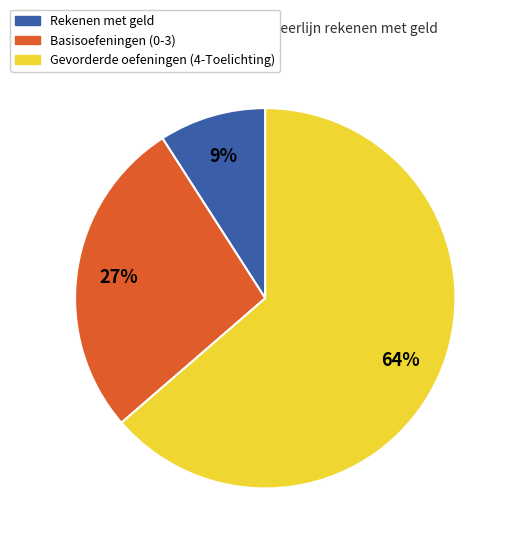

To the nearest percent, what is the difference between the largest and smallest slice percentages?

55%